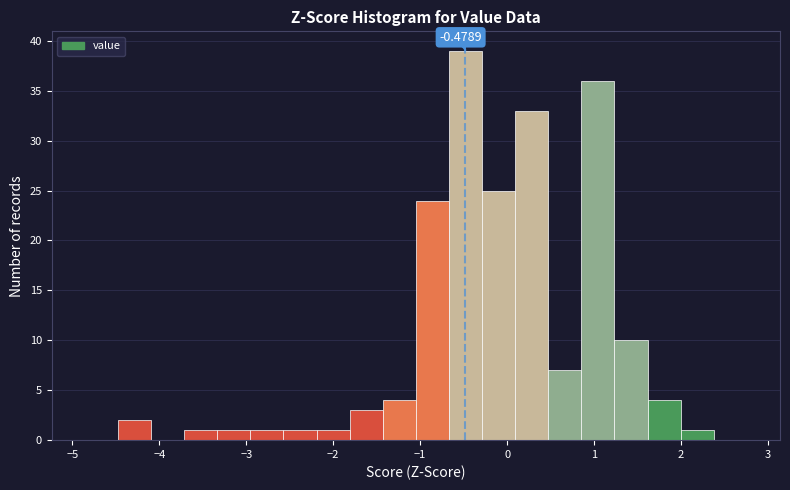

Read against the x-axis, roughly where is the centre of the tallest bar?

-0.5